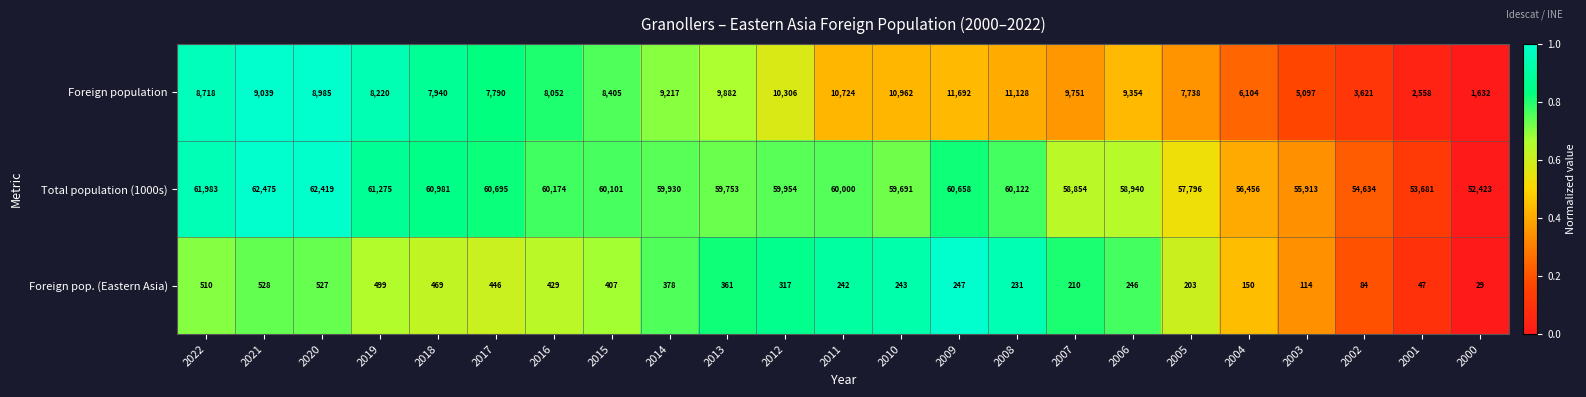

Which label corresponds to the largest value in the chart?

2021